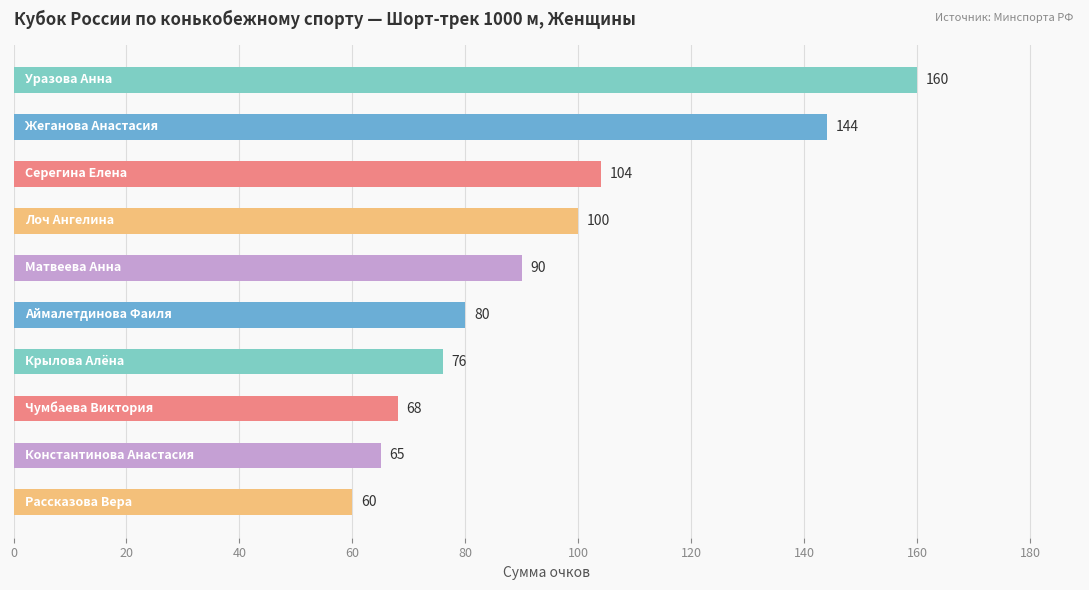

How many data points does each series have?

10